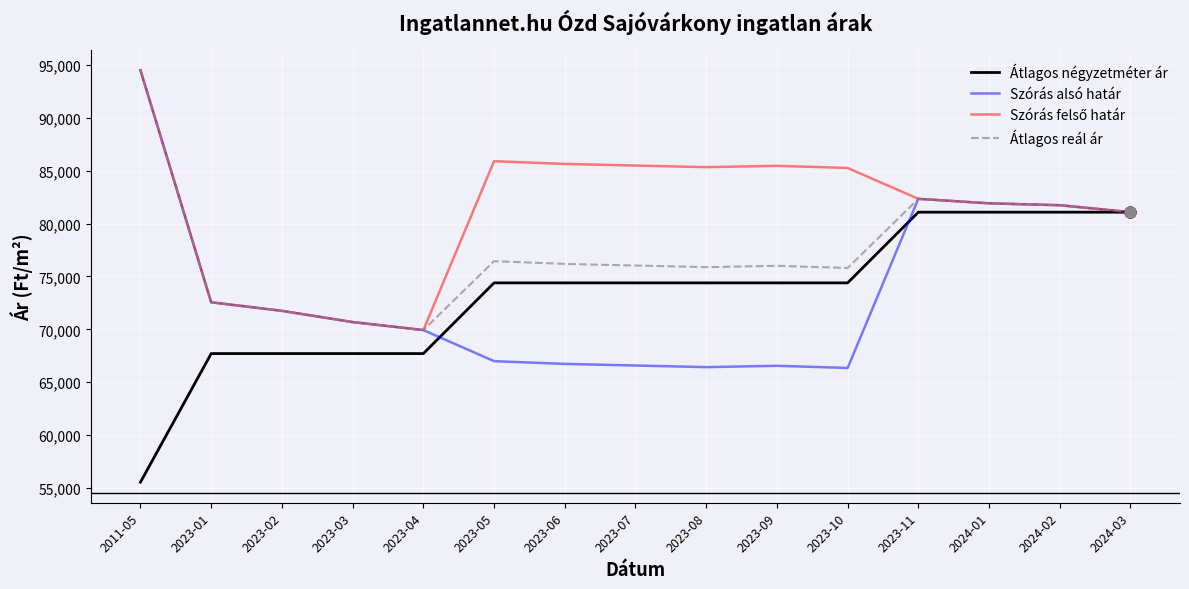

Between 2023-05 and 2023-11, which series saw the biggest shift?

Szórás alsó határ